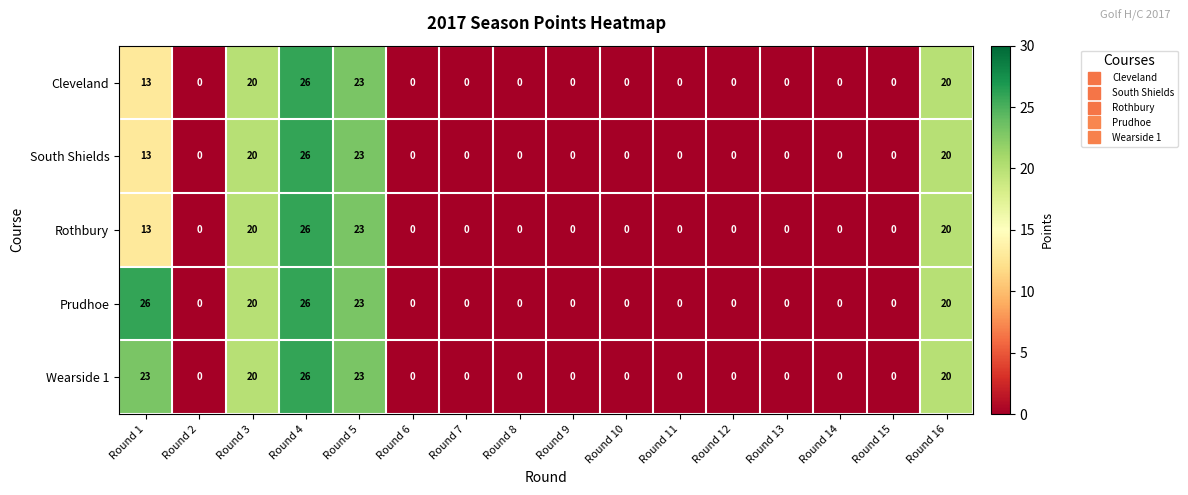

How many distinct data groups are displayed?

5